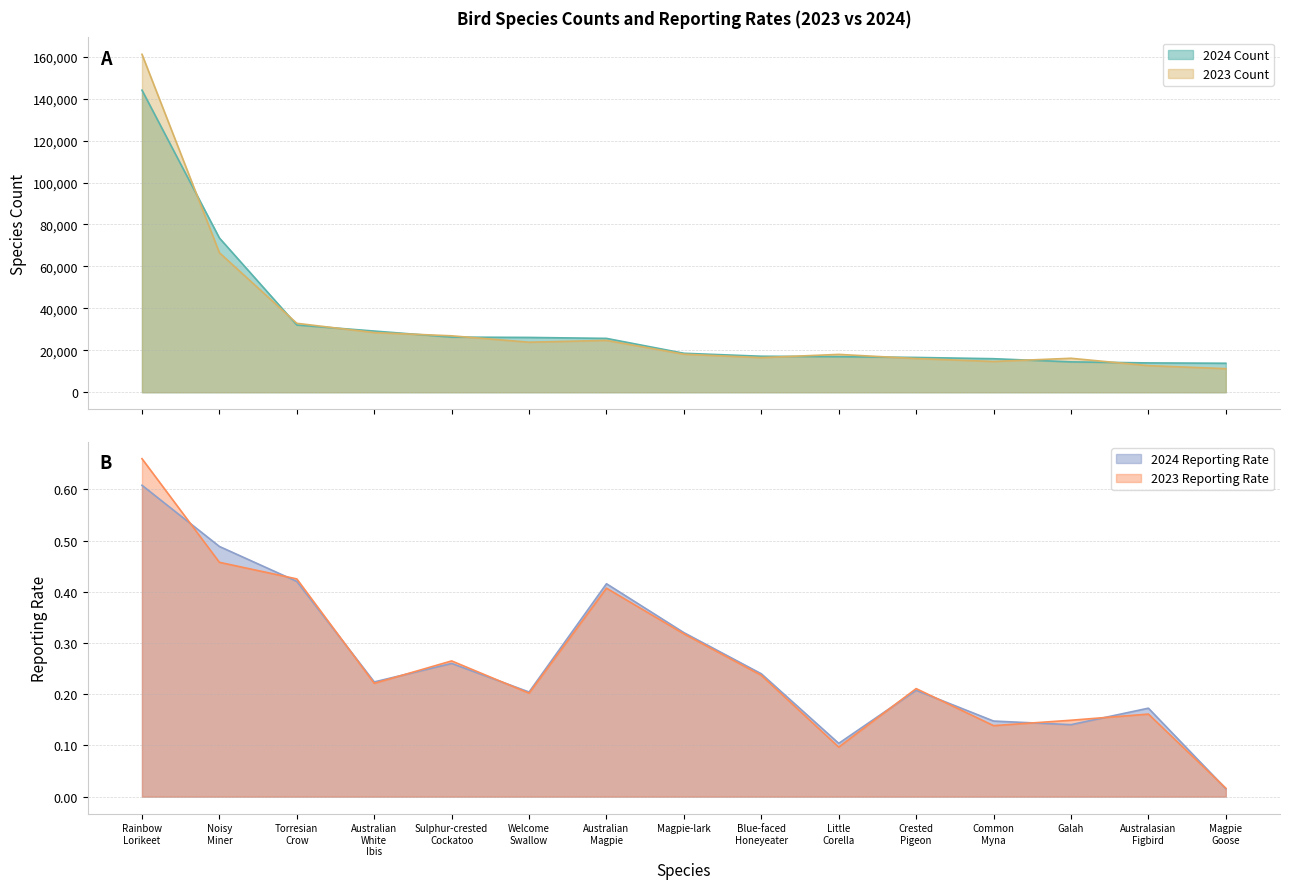

Reading right to left, list all the values displayed in this chart.

2024 Count: Magpie Goose=13827.0	Australasian Figbird=13983.0	Galah=14485.0	Common Myna=15992.0	Crested Pigeon=16596.0	Little Corella=16958.0	Blue-faced Honeyeater=17167.0	Magpie-lark=18579.0	Australian Magpie=25678.0	Welcome Swallow=26134.0	Sulphur-crested Cockatoo=26294.0	Australian White Ibis=29178.0	Torresian Crow=32061.0	Noisy Miner=73545.0	Rainbow Lorikeet=144036.0
2023 Count: Magpie Goose=11241.0	Australasian Figbird=12684.0	Galah=16197.0	Common Myna=14670.0	Crested Pigeon=16073.0	Little Corella=18045.0	Blue-faced Honeyeater=16507.0	Magpie-lark=18143.0	Australian Magpie=24717.0	Welcome Swallow=23855.0	Sulphur-crested Cockatoo=26904.0	Australian White Ibis=28452.0	Torresian Crow=32869.0	Noisy Miner=66525.0	Rainbow Lorikeet=161127.0
2024 Reporting Rate: Magpie Goose=0.0	Australasian Figbird=0.2	Galah=0.1	Common Myna=0.1	Crested Pigeon=0.2	Little Corella=0.1	Blue-faced Honeyeater=0.2	Magpie-lark=0.3	Australian Magpie=0.4	Welcome Swallow=0.2	Sulphur-crested Cockatoo=0.3	Australian White Ibis=0.2	Torresian Crow=0.4	Noisy Miner=0.5	Rainbow Lorikeet=0.6
2023 Reporting Rate: Magpie Goose=0.0	Australasian Figbird=0.2	Galah=0.1	Common Myna=0.1	Crested Pigeon=0.2	Little Corella=0.1	Blue-faced Honeyeater=0.2	Magpie-lark=0.3	Australian Magpie=0.4	Welcome Swallow=0.2	Sulphur-crested Cockatoo=0.3	Australian White Ibis=0.2	Torresian Crow=0.4	Noisy Miner=0.5	Rainbow Lorikeet=0.7